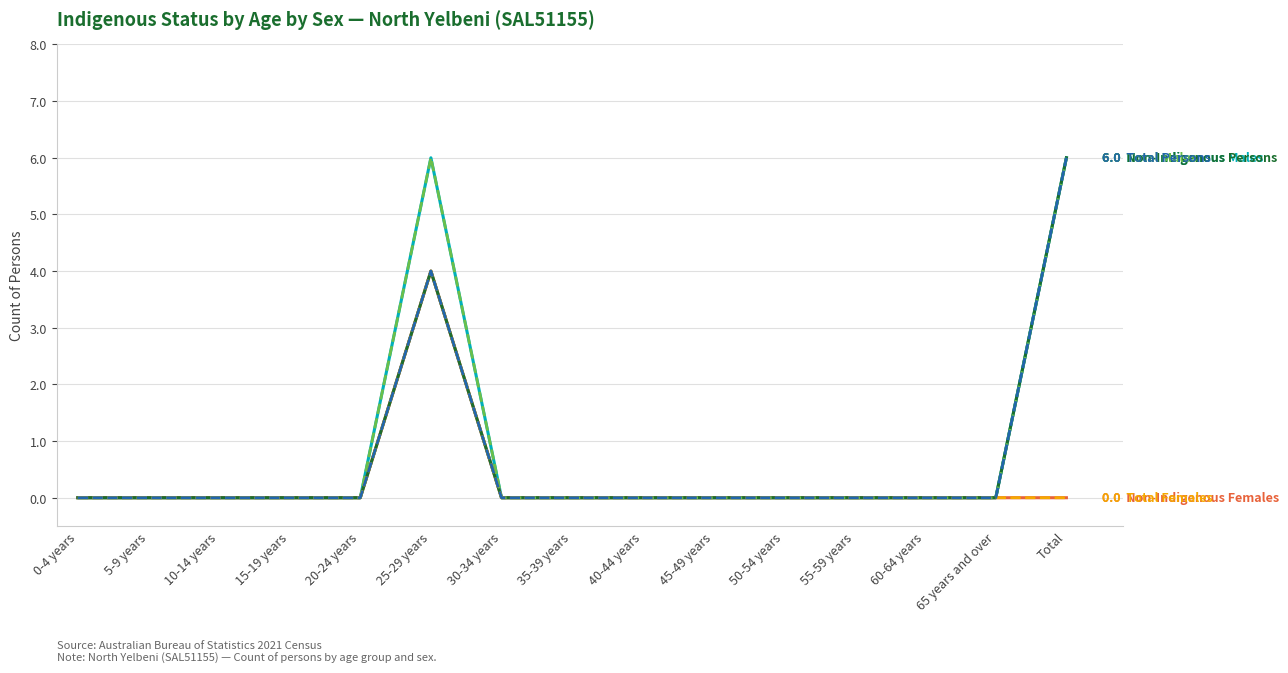

Is this an area chart (filled region under the line)?

No